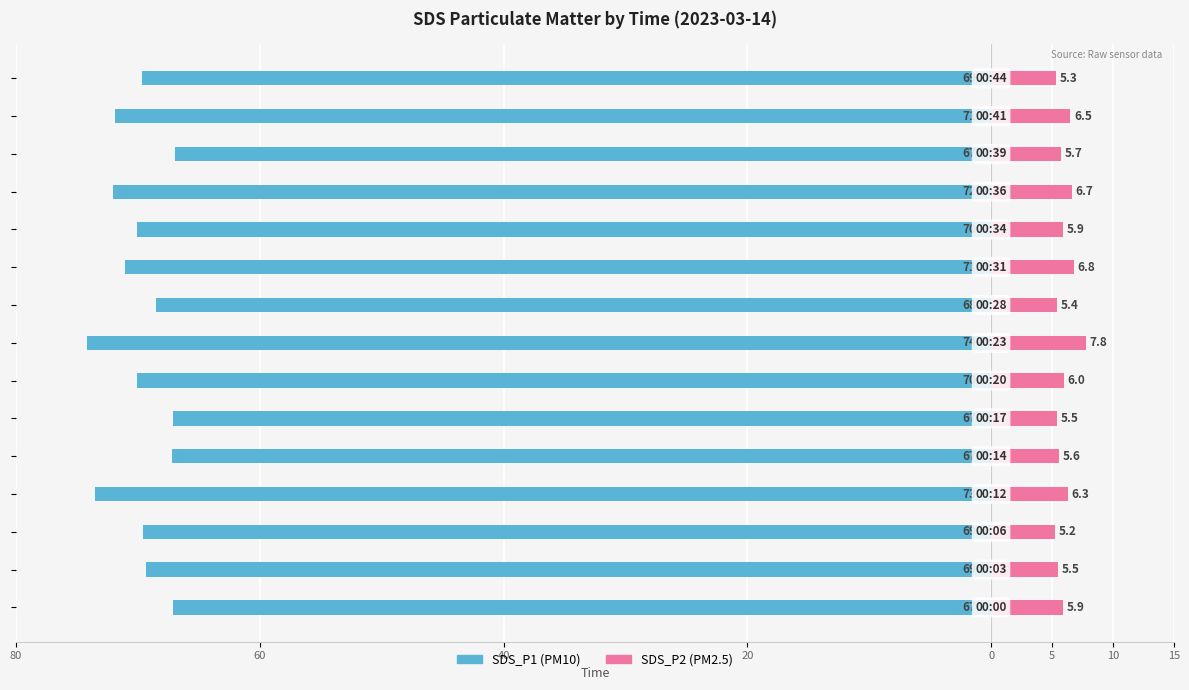

At how many categories does at least one series exceed -64?

15